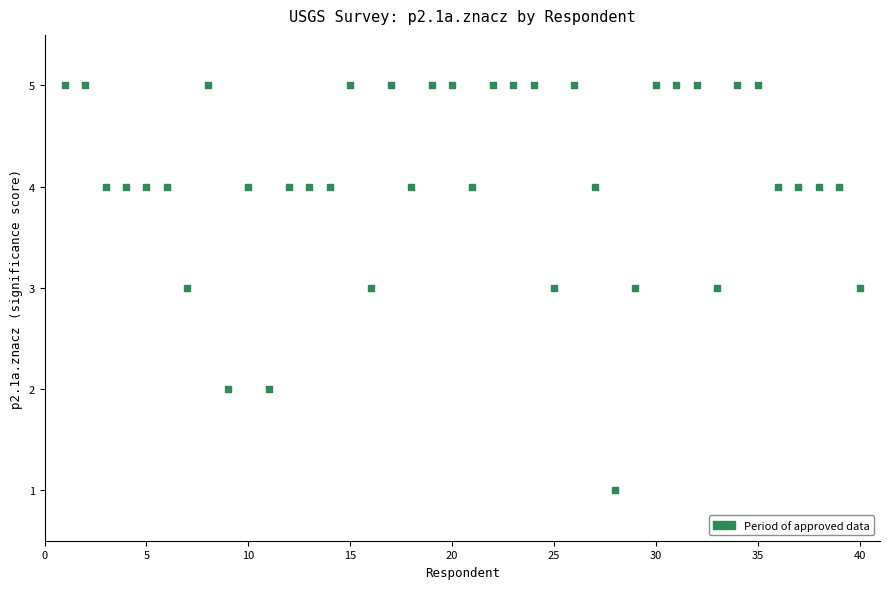

What is the range of X values (max minus min)?

39